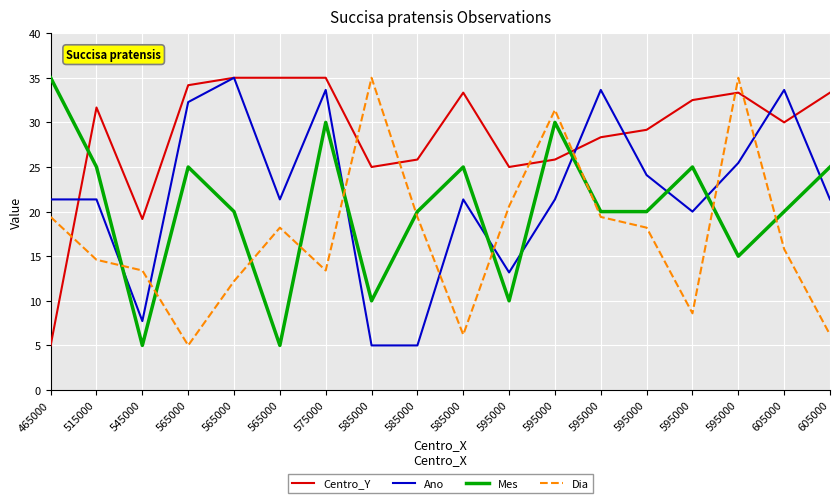

What is the sum of the Ano values at 565000 and 575000?

65.9